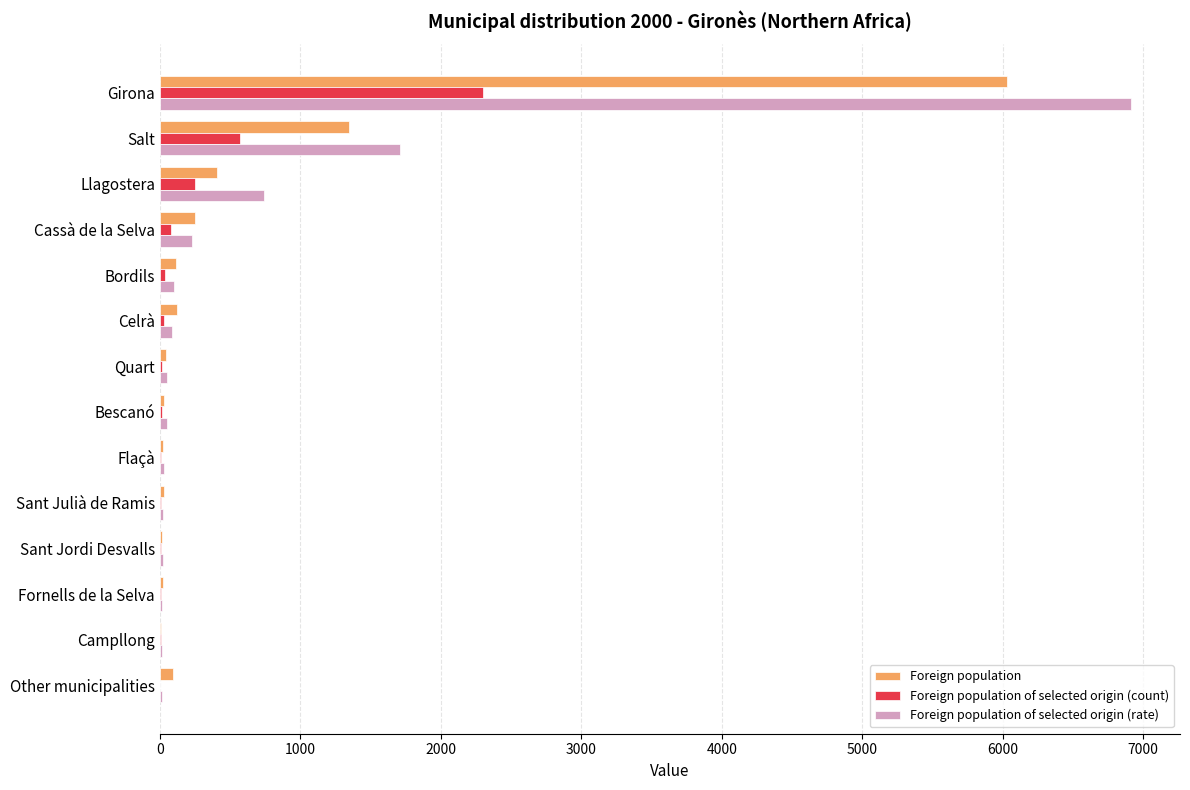

Where is Foreign population nearest to the value 3022?

Salt